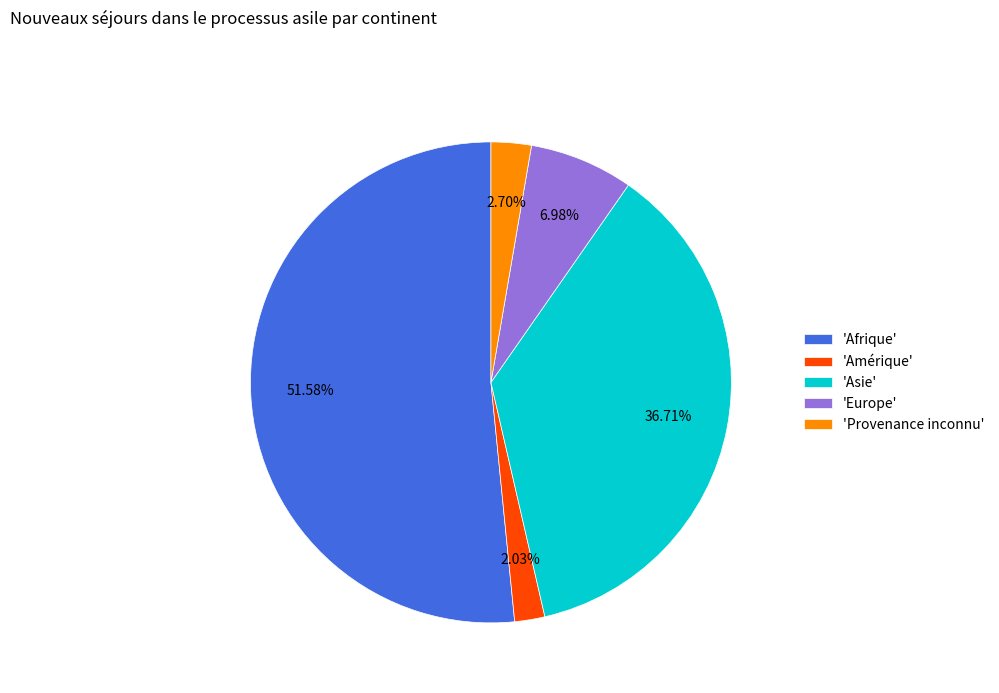

Is the sum of 'Amérique' and 'Europe' greater than half?

No